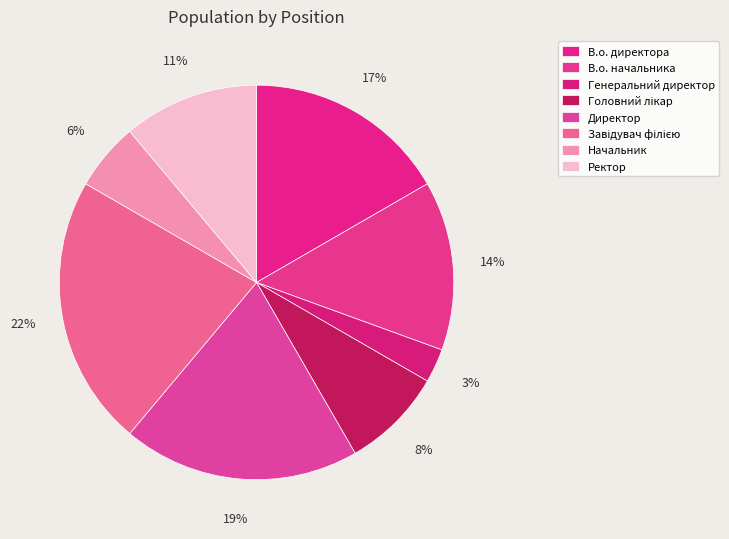

To the nearest percent, what is the difference between the Директор and Ректор slice percentages?

8%